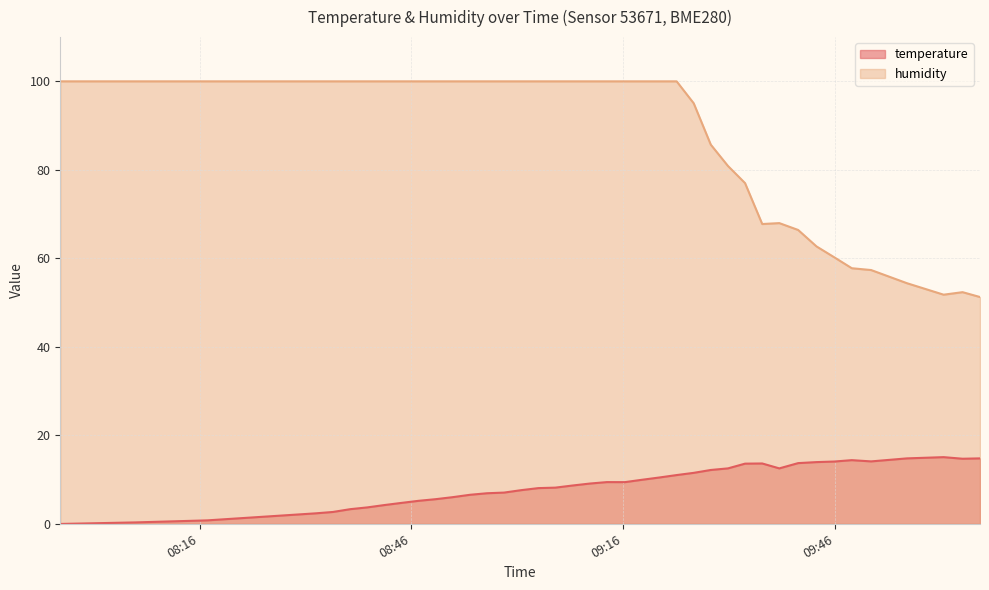

Reading right to left, extract all data points from this chart.

temperature: 14.8	14.7	15.1	14.8	14.1	14.4	14.1	13.9	13.7	12.5	13.6	13.6	12.5	12.2	11.5	11.0	10.5	9.9	9.4	9.4	9.1	8.7	8.2	8.1	7.6	7.0	6.9	6.5	6.0	5.6	5.2	4.7	4.2	3.7	3.3	2.7	2.4	0.8	0.3	-0.0
humidity: 51.2	52.4	51.8	54.4	57.4	57.8	60.2	62.7	66.4	68.0	67.8	77.0	80.9	85.7	95.0	100.0	100.0	100.0	100.0	100.0	100.0	100.0	100.0	100.0	100.0	100.0	100.0	100.0	100.0	100.0	100.0	100.0	100.0	100.0	100.0	100.0	100.0	100.0	100.0	100.0